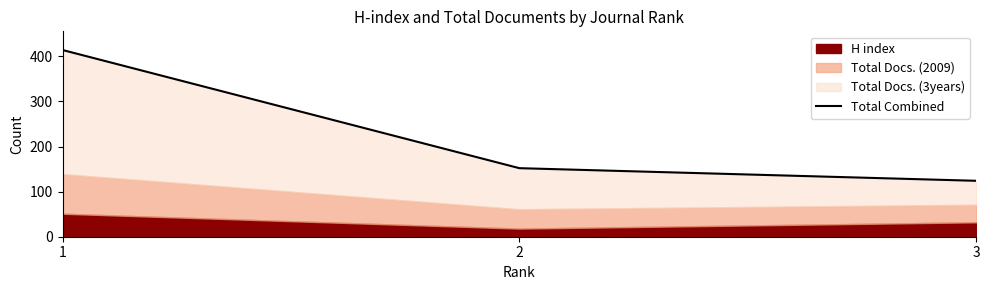

What value does the data have at 3?

124